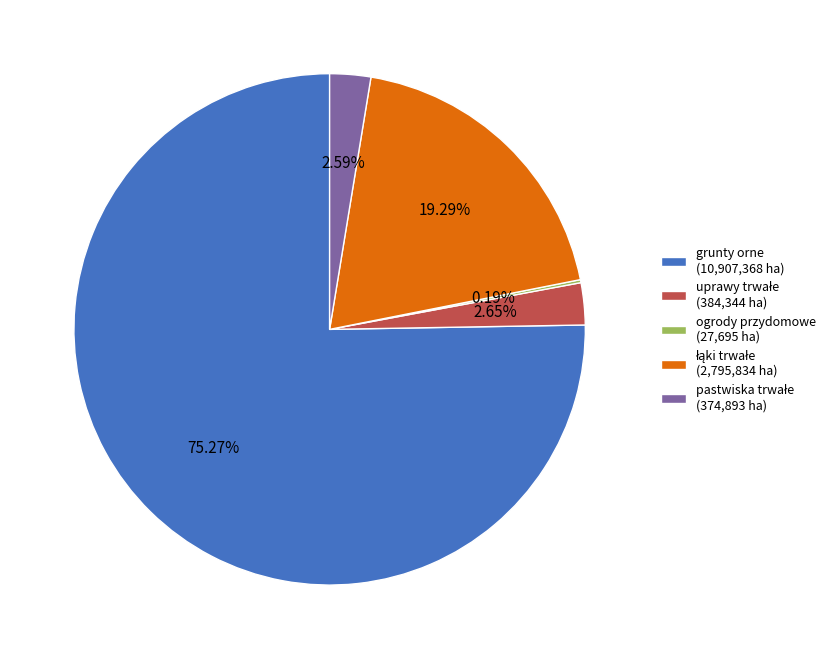

Does grunty orne (10,907,368 ha) account for over 50% of the chart?

Yes